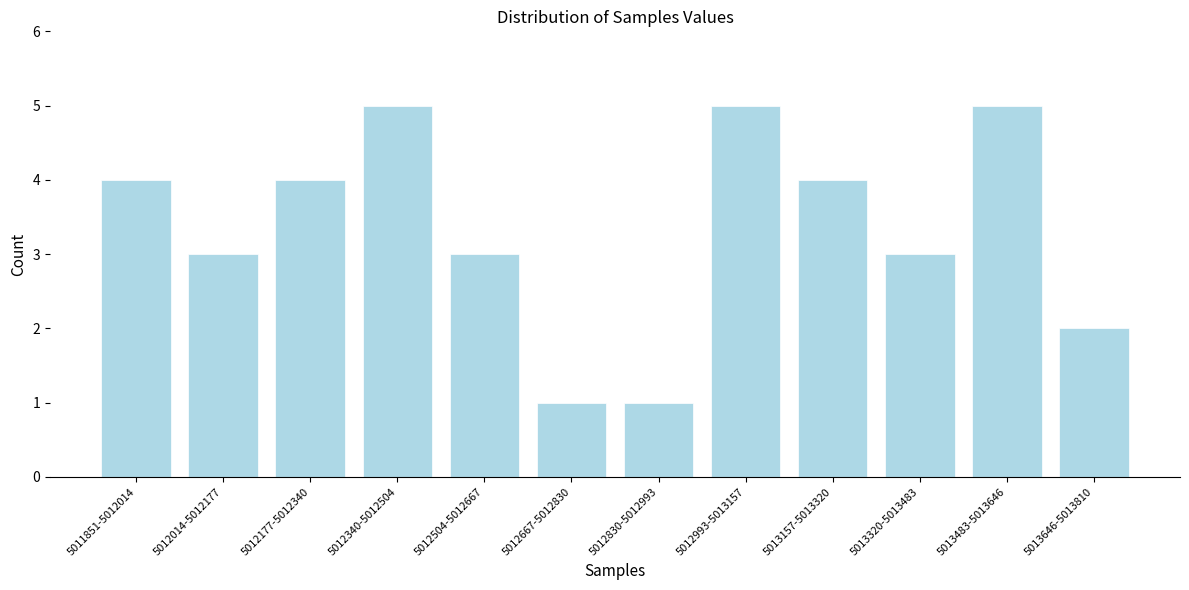

Reading left to right, extract all data points from this chart.

4	3	4	5	3	1	1	5	4	3	5	2